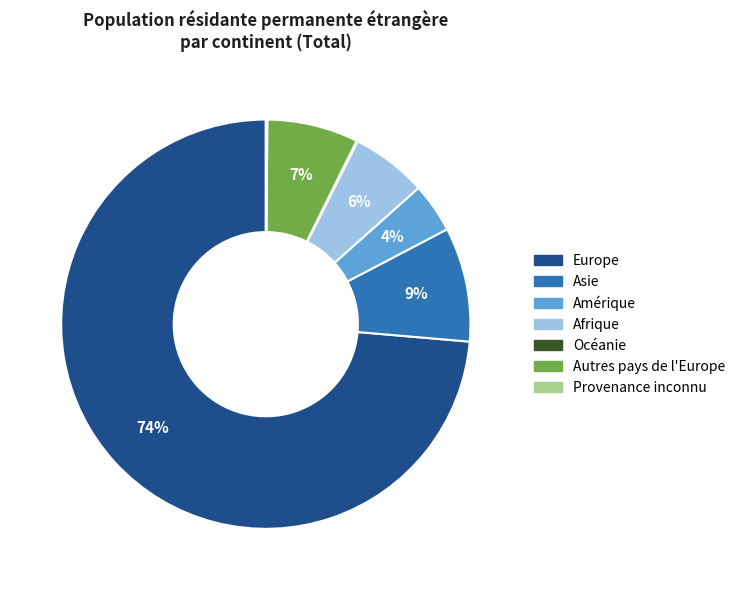

To the nearest percent, what is the difference between the largest and smallest slice percentages?

74%